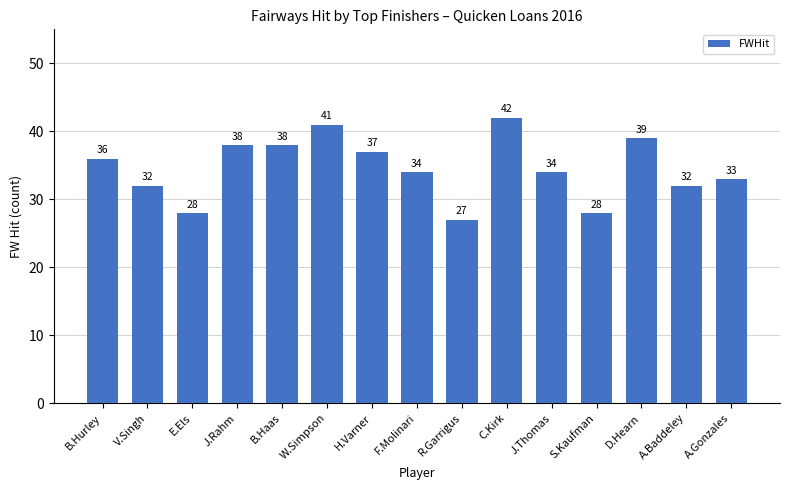

What is the difference between the maximum and minimum values?

15